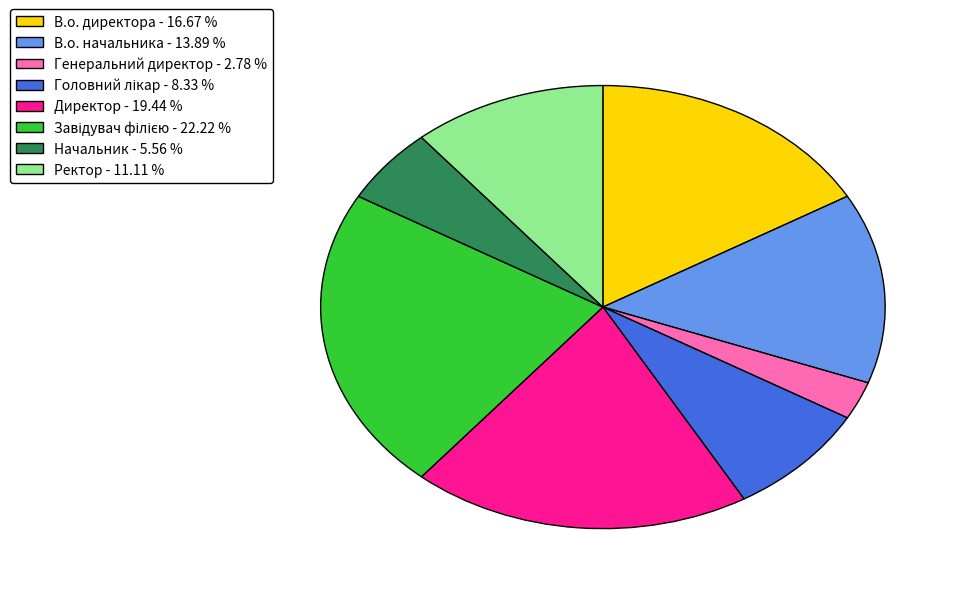

Does any single category account for the majority?

No